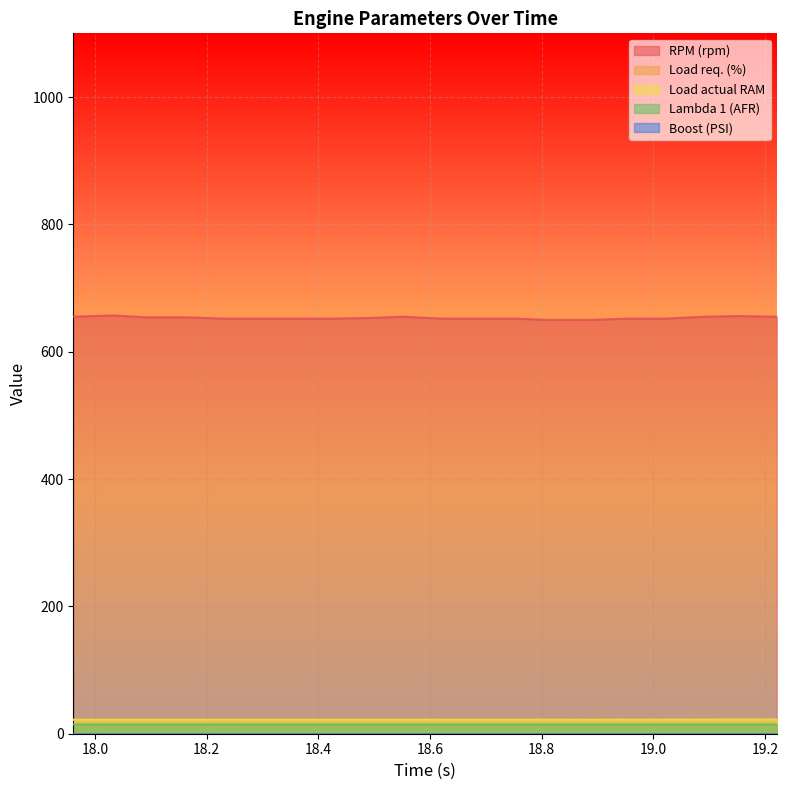

True or false: Lambda 1 (AFR) has more than 2 interior local peaks.

True